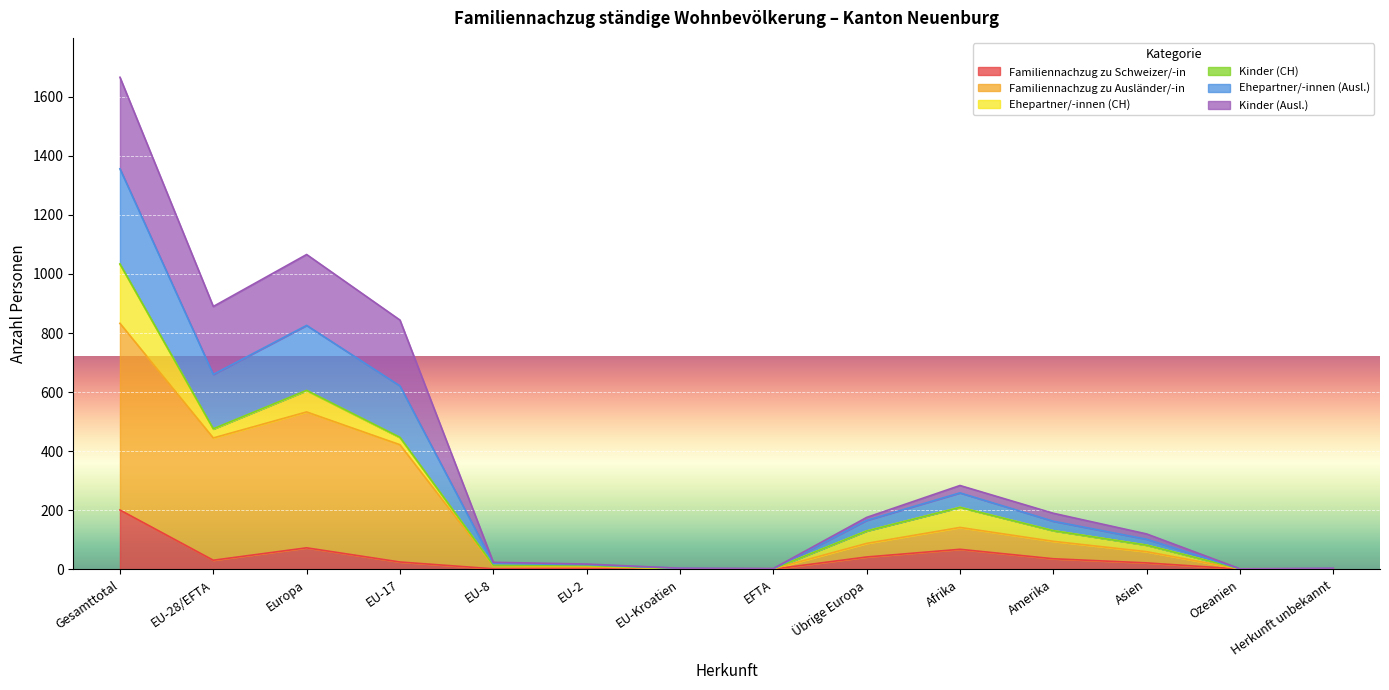

How many lines are shown in the chart?

6